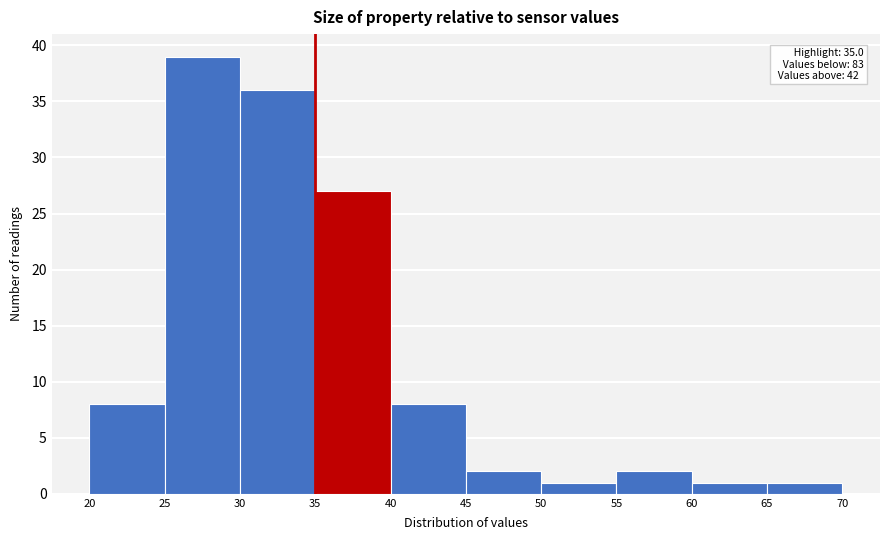

Over which range of the x-axis is the bar tallest?

25 to 30